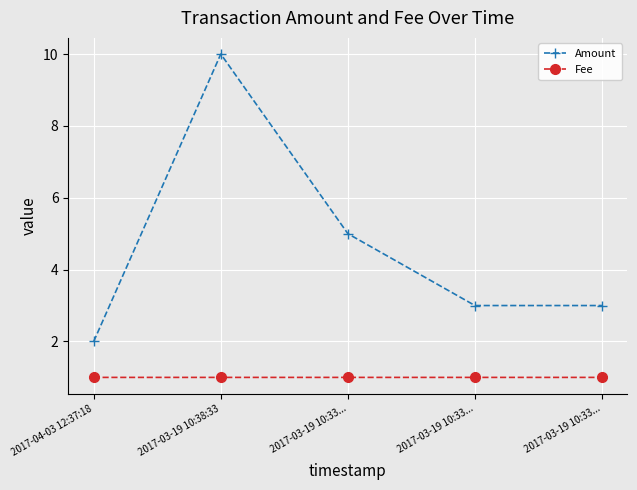

What is the difference between the maximum and minimum values in the Amount series?

8.0